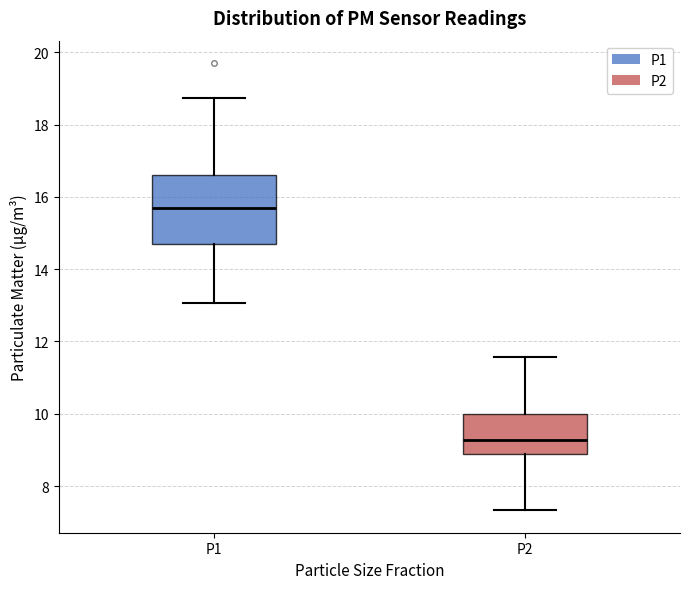

Which box has the highest median line?

P1